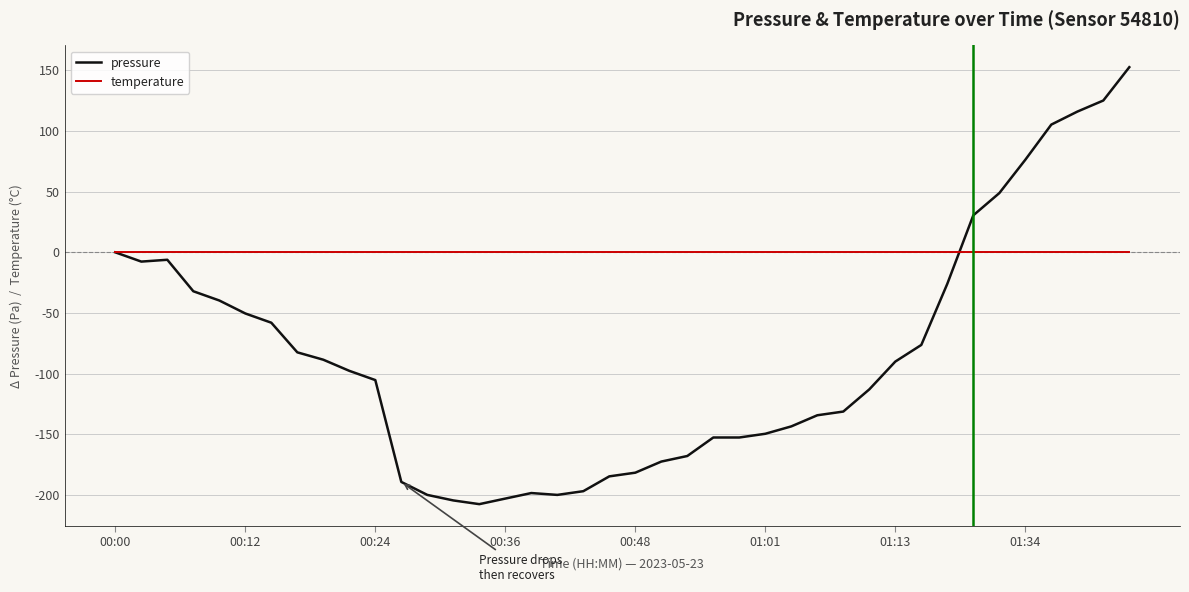

Which series has the widest spread of values?

pressure